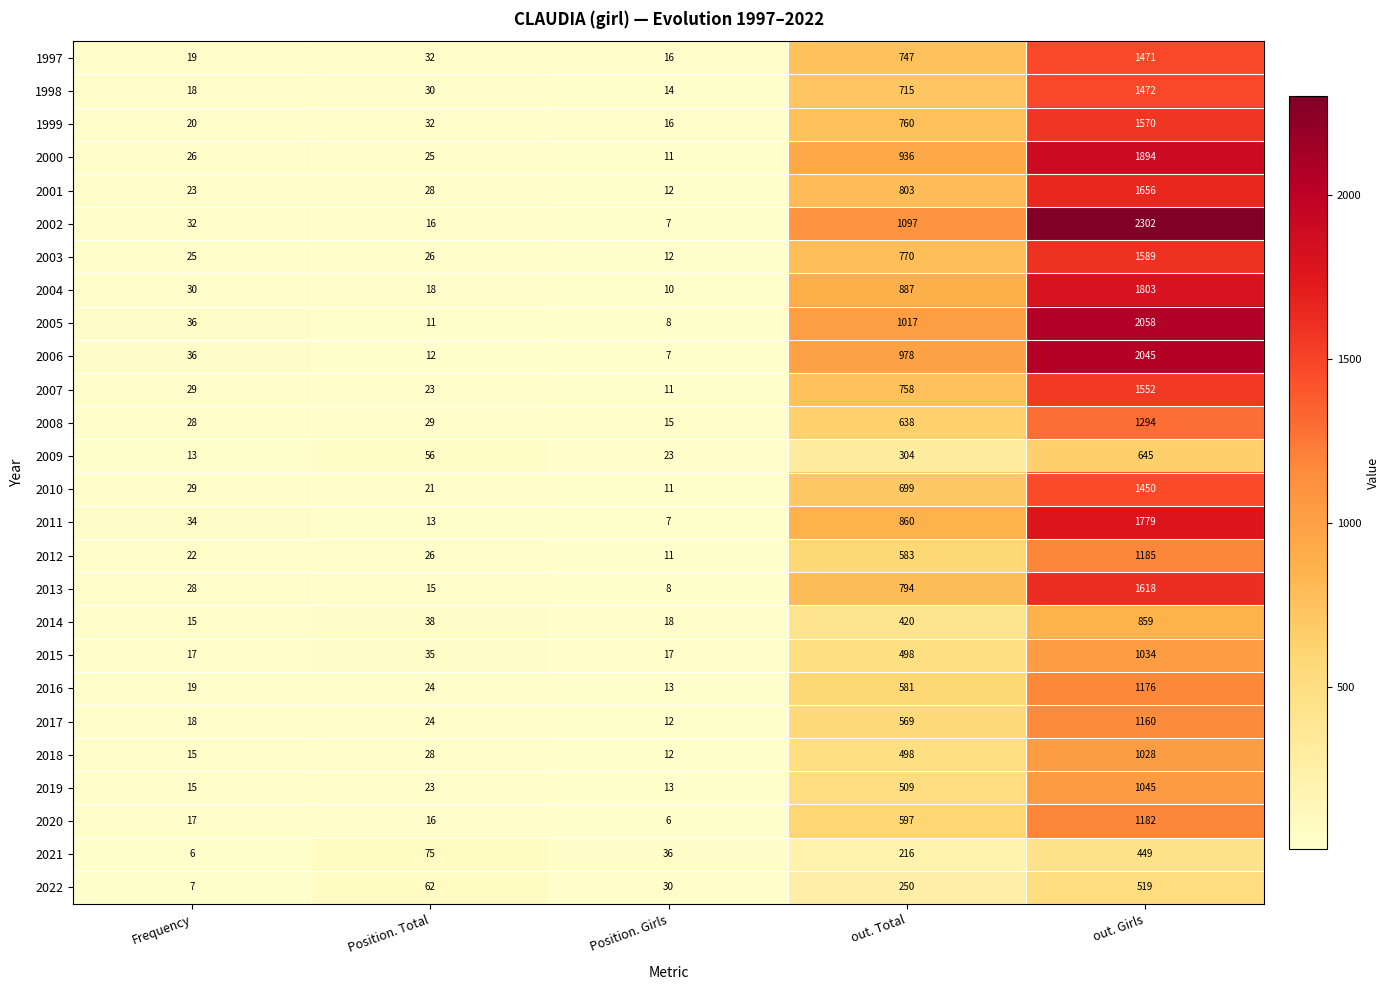

Which label corresponds to the largest value in the chart?

out. Girls